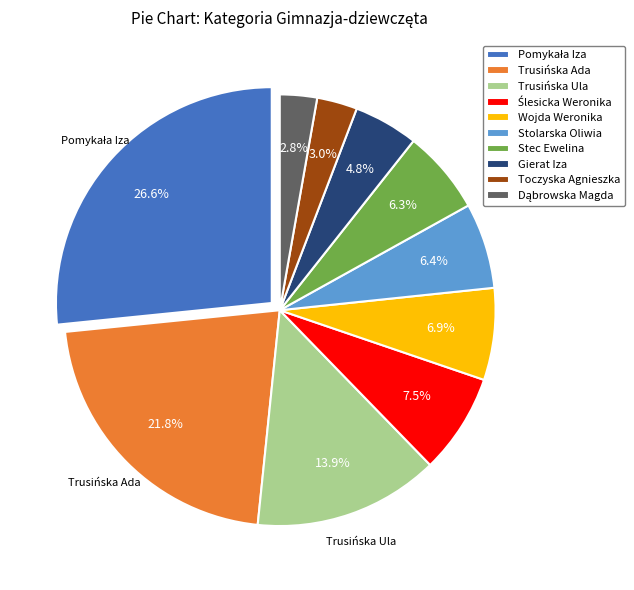

Is the sum of Trusińska Ada and Stec Ewelina greater than half?

No